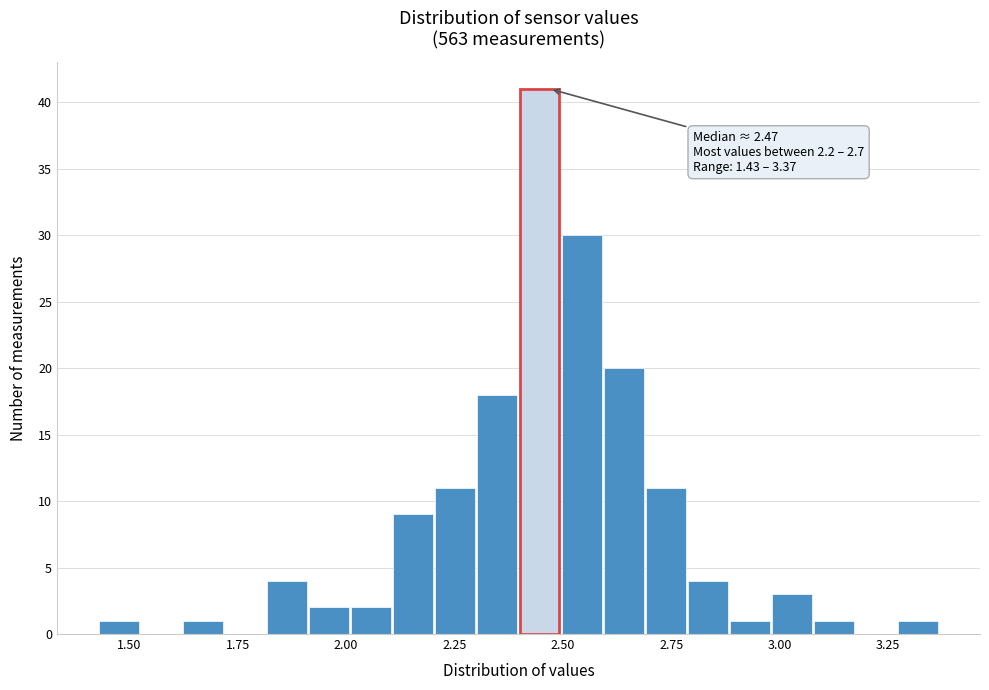

Around what value on the x-axis is the tallest bar? Give the approximate position of its centre, as read against the axis.

2.45